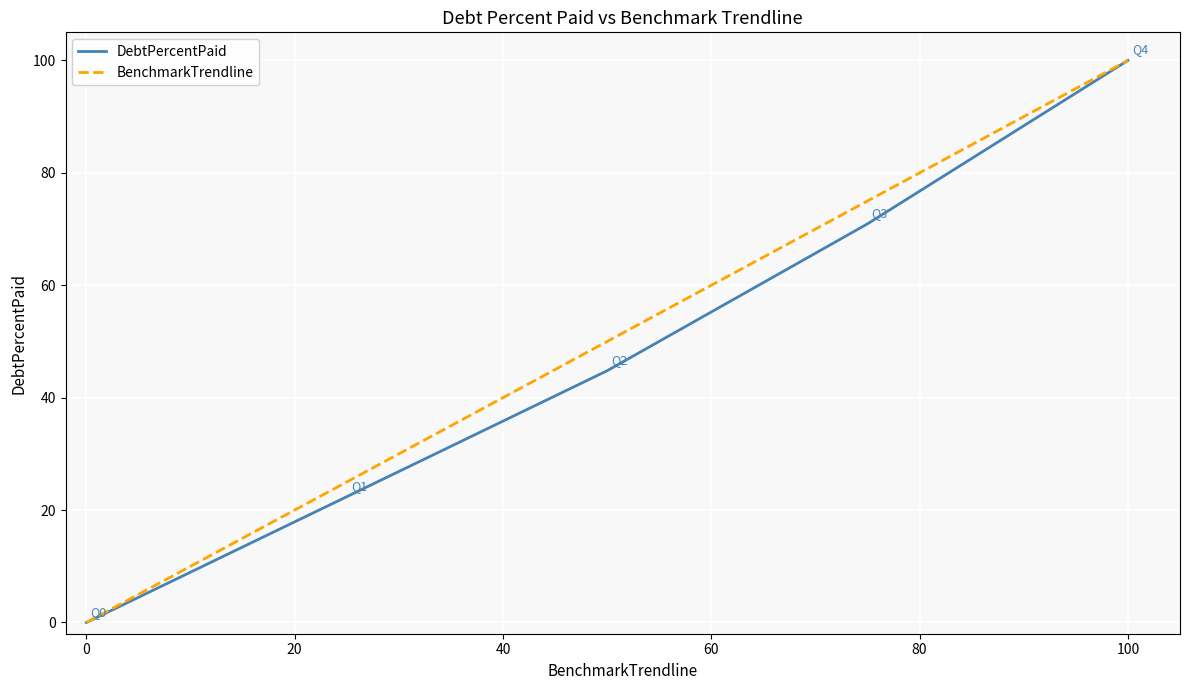

What is the maximum value shown in the chart?

100.0